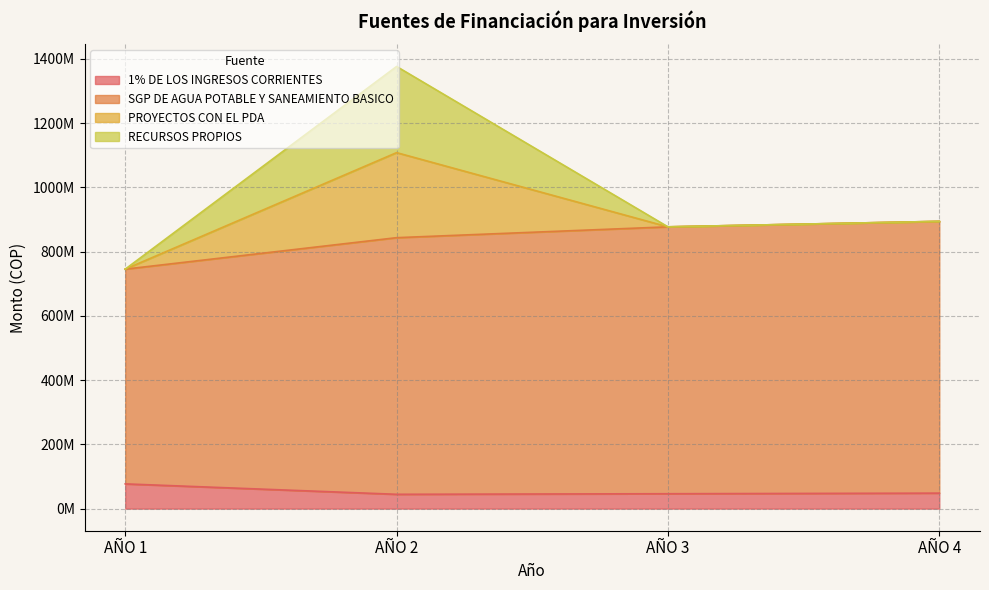

True or false: 1% DE LOS INGRESOS CORRIENTES and SGP DE AGUA POTABLE Y SANEAMIENTO BASICO intersect in this chart.

False